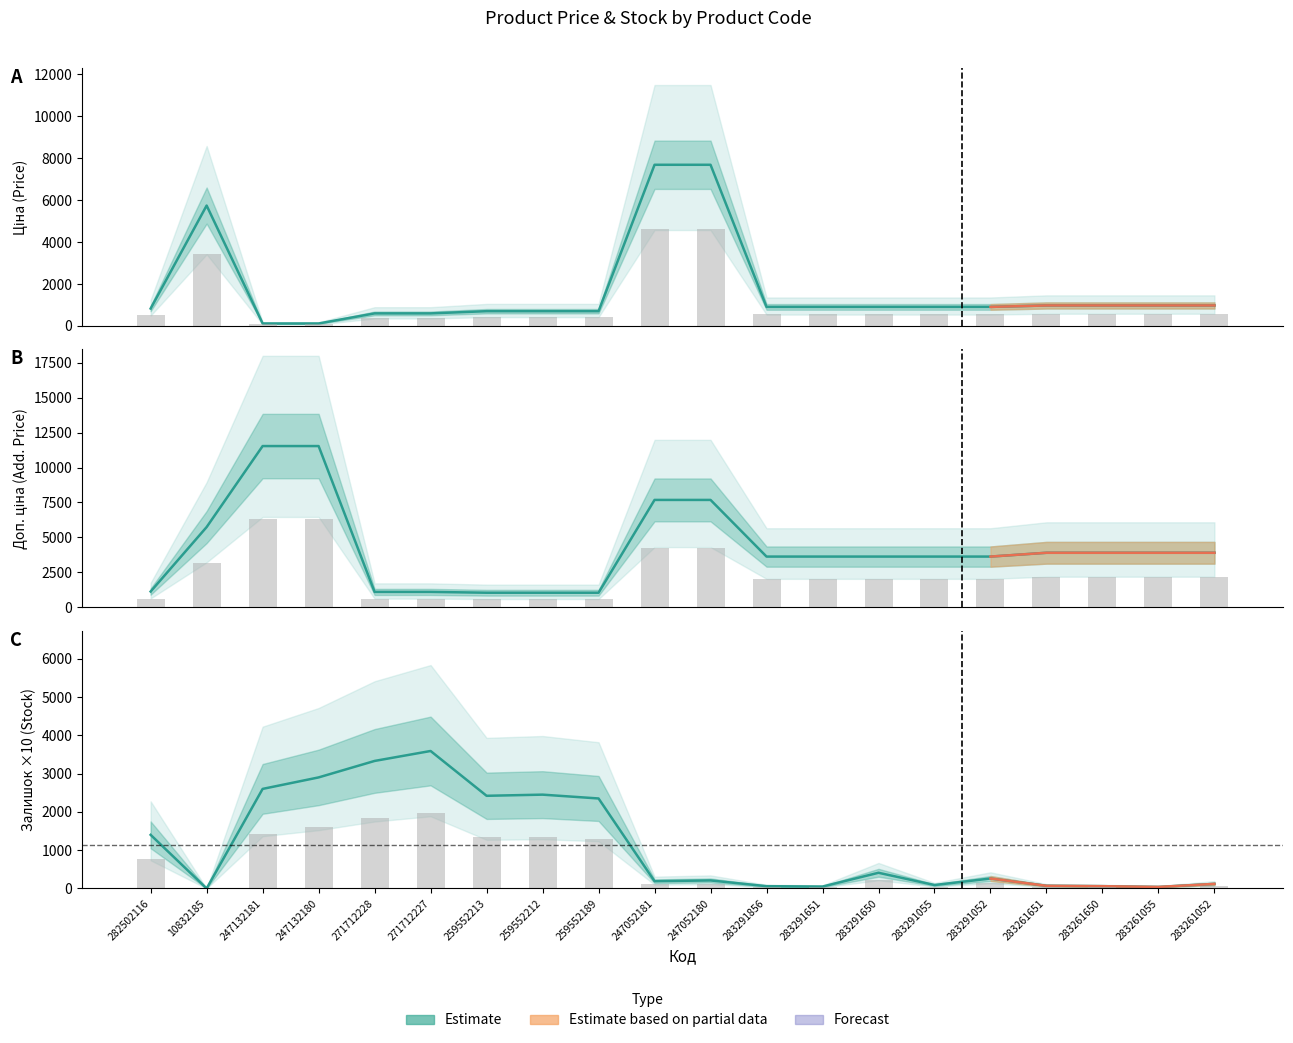

Reading left to right, what are all the values shown in this chart?

Ціна: 282502116=827.6	10832185=5736.9	247132181=115.4	247132180=115.4	271712228=596.5	271712227=596.5	259552213=701.4	259552212=701.4	259552189=701.4	247052181=7680.9	247052180=7680.9	283291856=905.9	283291651=905.9	283291650=905.9	283291055=905.9	283291052=905.9	283261651=974.2	283261650=974.2	283261055=974.2	283261052=974.2
Доп. ціна: 282502116=616.8	10832185=3155.3	247132181=6345.4	247132180=6345.4	271712228=601.5	271712227=601.5	259552213=569.8	259552212=569.8	259552189=569.8	247052181=4224.5	247052180=4224.5	283291856=1992.9	283291651=1992.9	283291650=1992.9	283291055=1992.9	283291052=1992.9	283261651=2143.3	283261650=2143.3	283261055=2143.3	283261052=2143.3
Залишок: 282502116=1400.0	10832185=0.0	247132181=2600.0	247132180=2900.0	271712228=3330.0	271712227=3590.0	259552213=2420.0	259552212=2450.0	259552189=2350.0	247052181=190.0	247052180=210.0	283291856=60.0	283291651=50.0	283291650=410.0	283291055=90.0	283291052=260.0	283261651=70.0	283261650=60.0	283261055=40.0	283261052=120.0